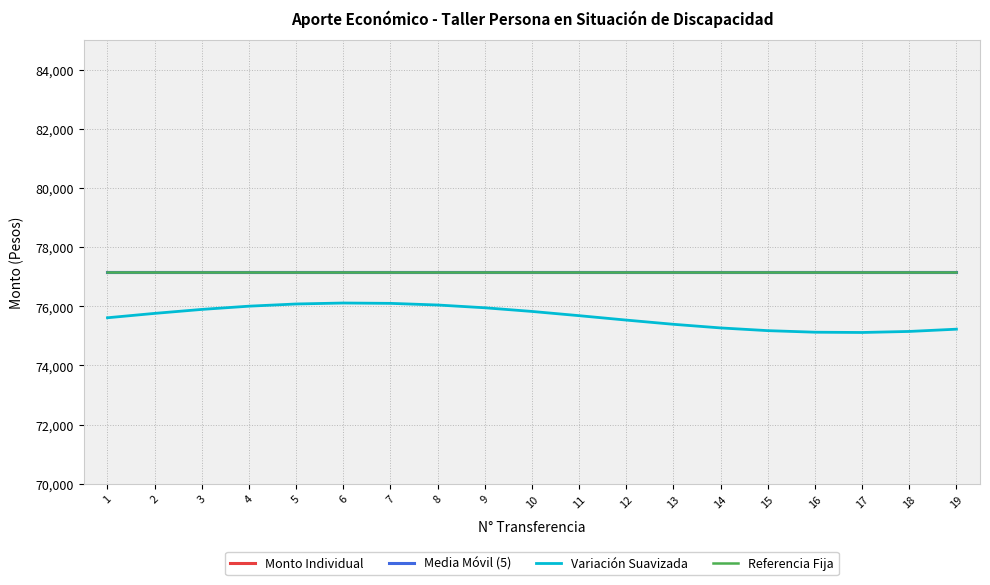

Reading left to right, transcribe all the data shown in this chart.

Monto Individual: 1=77156.0	2=77156.0	3=77156.0	4=77156.0	5=77156.0	6=77156.0	7=77156.0	8=77156.0	9=77156.0	10=77156.0	11=77156.0	12=77156.0	13=77156.0	14=77156.0	15=77156.0	16=77156.0	17=77156.0	18=77156.0	19=77156.0
Media Móvil (5): 1=77156.0	2=77156.0	3=77156.0	4=77156.0	5=77156.0	6=77156.0	7=77156.0	8=77156.0	9=77156.0	10=77156.0	11=77156.0	12=77156.0	13=77156.0	14=77156.0	15=77156.0	16=77156.0	17=77156.0	18=77156.0	19=77156.0
Variación Suavizada: 1=75612.9	2=75760.6	3=75895.2	4=76004.5	5=76078.9	6=76111.6	7=76099.8	8=76044.5	9=75950.6	10=75826.6	11=75683.4	12=75534.0	13=75391.6	14=75269.0	15=75177.1	16=75124.1	17=75114.8	18=75150.0	19=75226.5
Referencia Fija: 1=77156.0	2=77156.0	3=77156.0	4=77156.0	5=77156.0	6=77156.0	7=77156.0	8=77156.0	9=77156.0	10=77156.0	11=77156.0	12=77156.0	13=77156.0	14=77156.0	15=77156.0	16=77156.0	17=77156.0	18=77156.0	19=77156.0